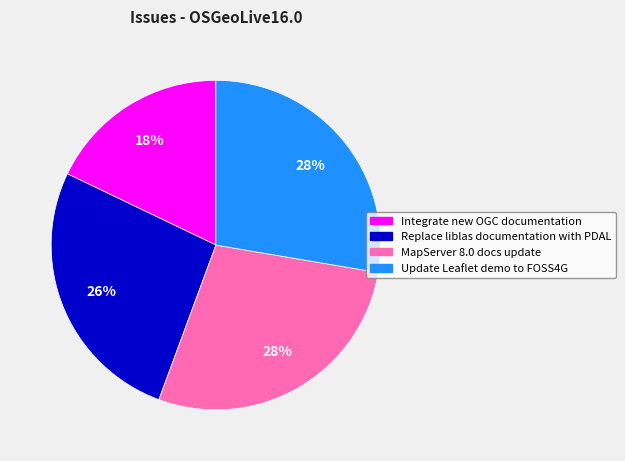

Is the sum of MapServer 8.0 docs update and Integrate new OGC documentation greater than half?

No